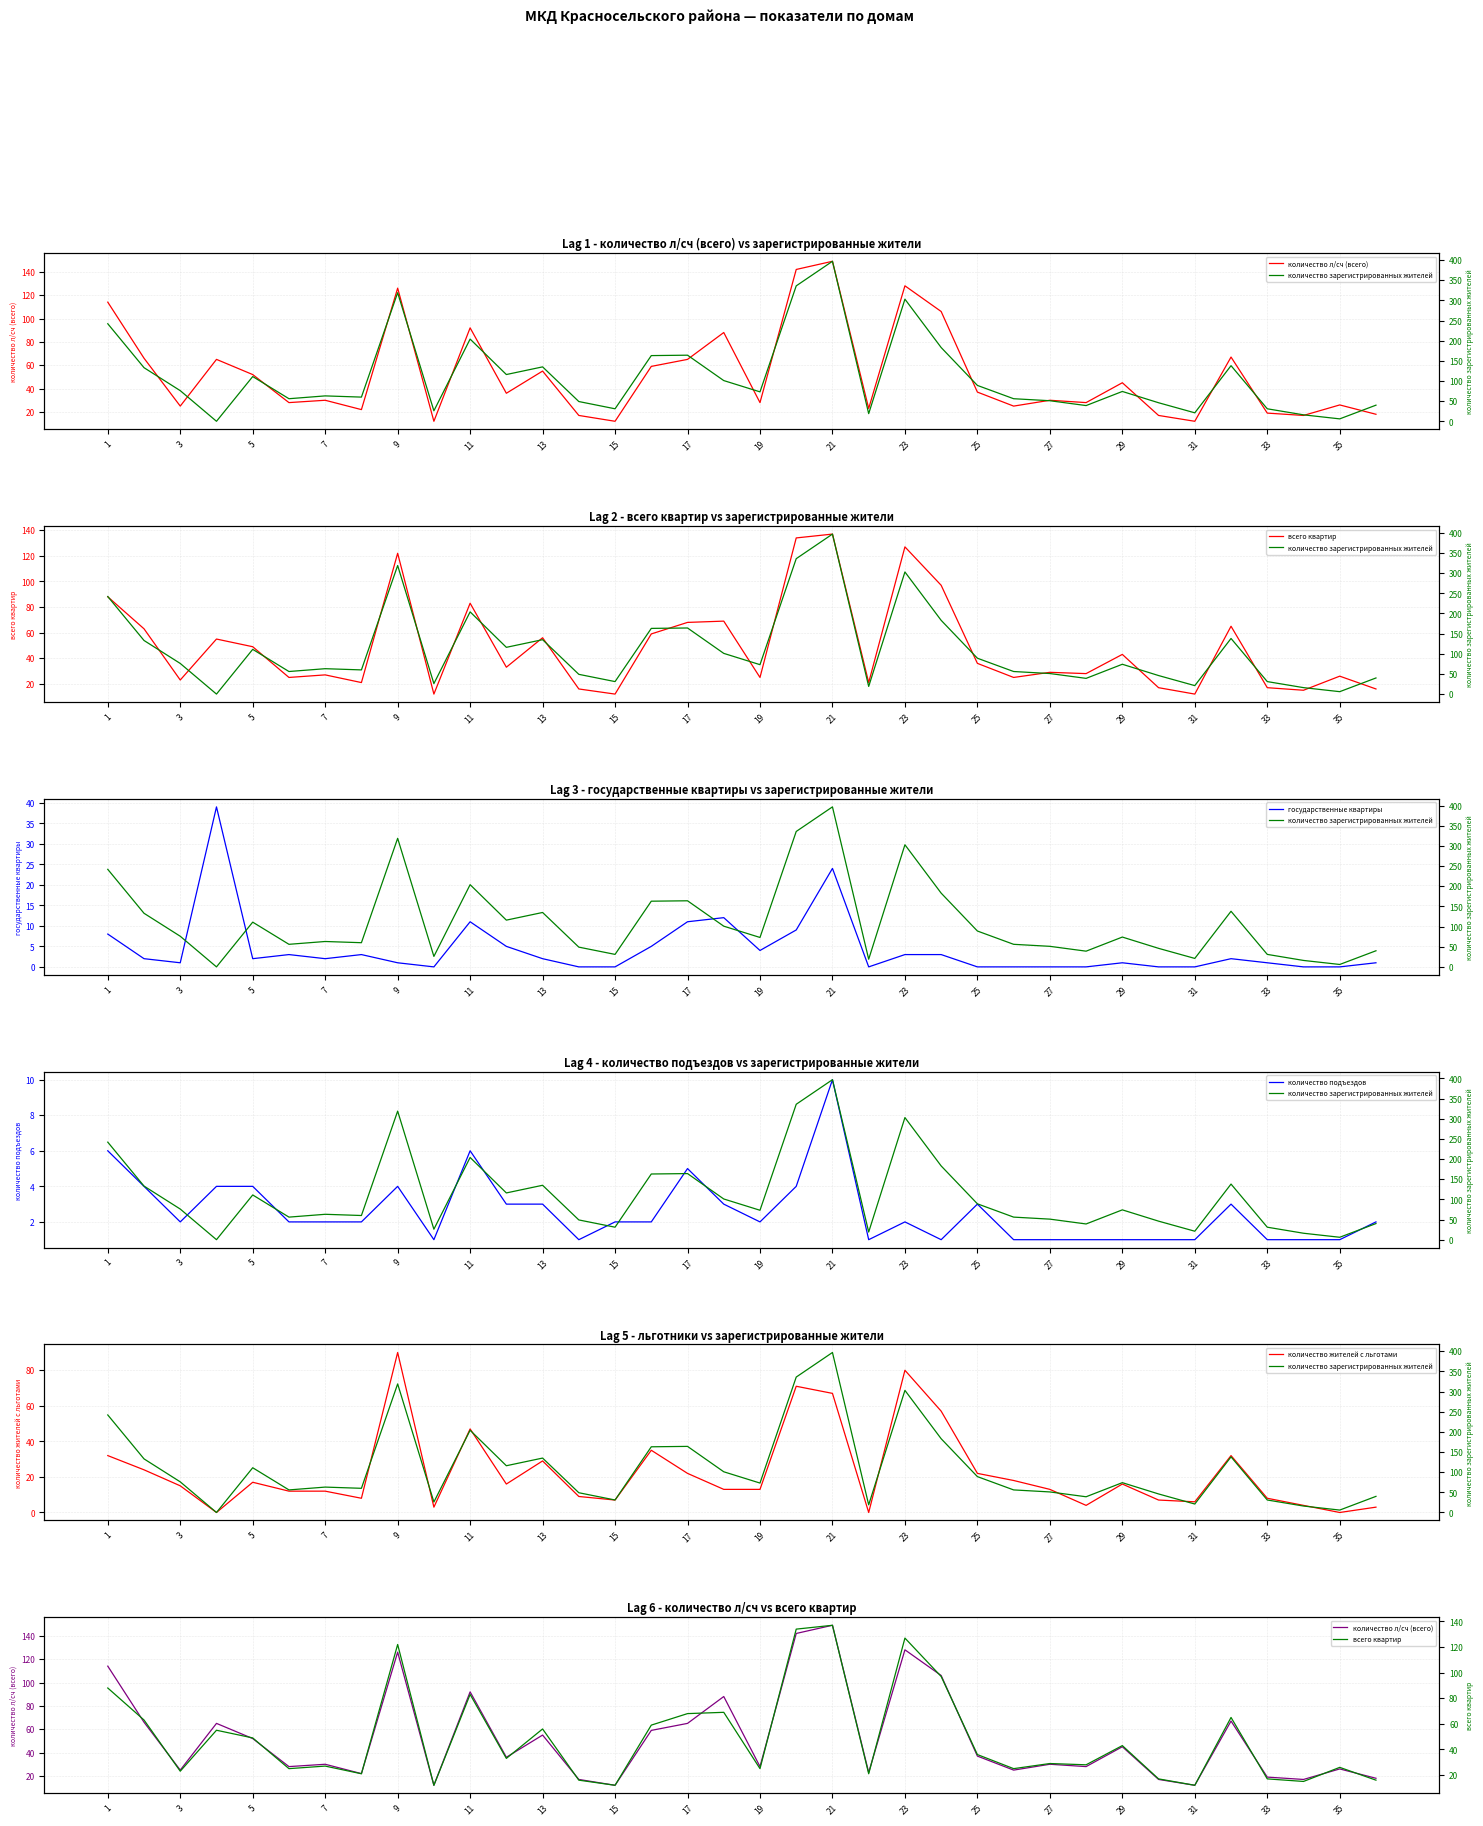

What is the maximum value for государственные квартиры?

39